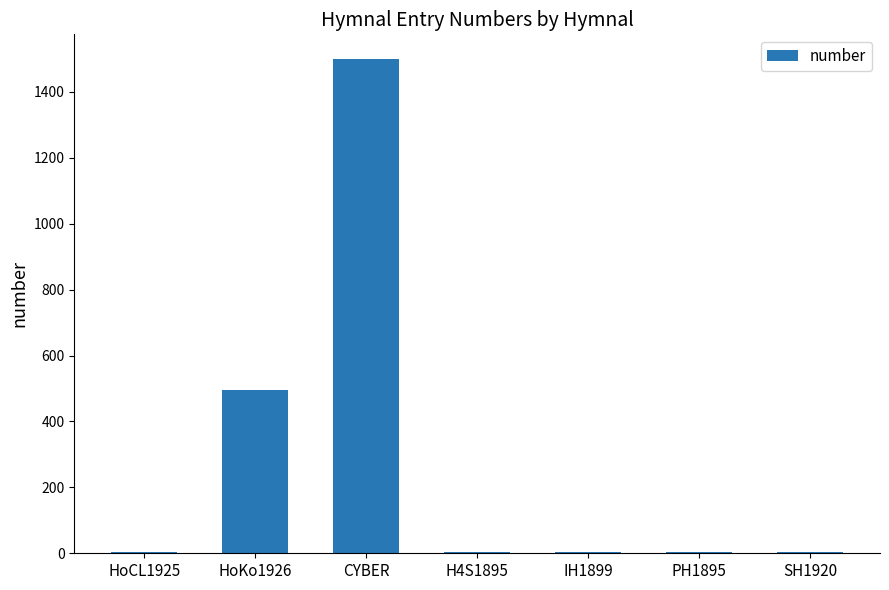

Which label corresponds to the largest value in the chart?

CYBER